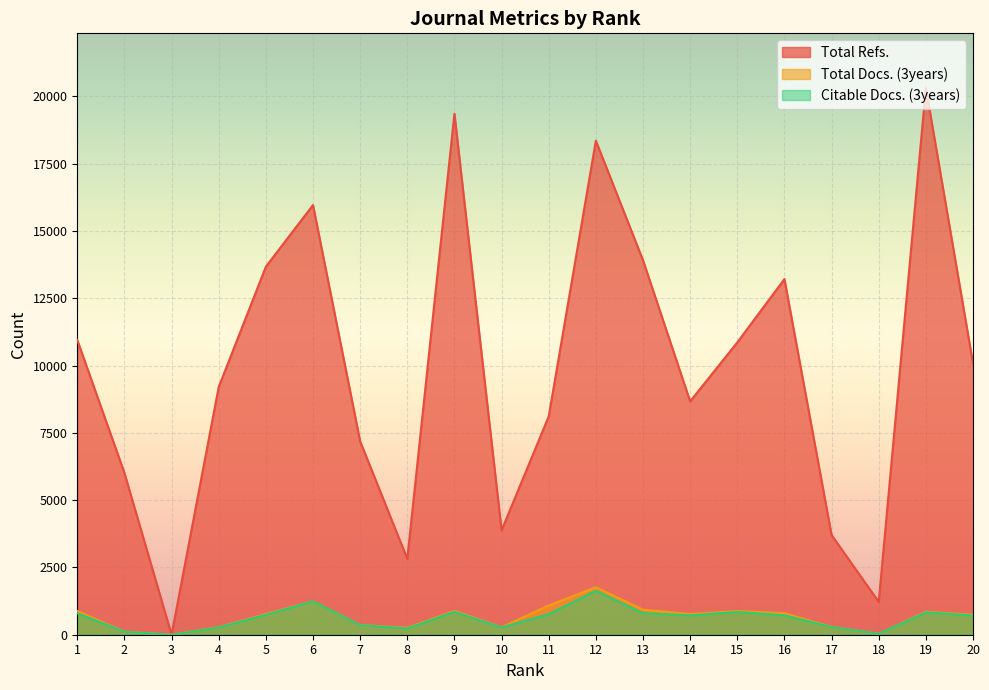

How many lines are shown in the chart?

3